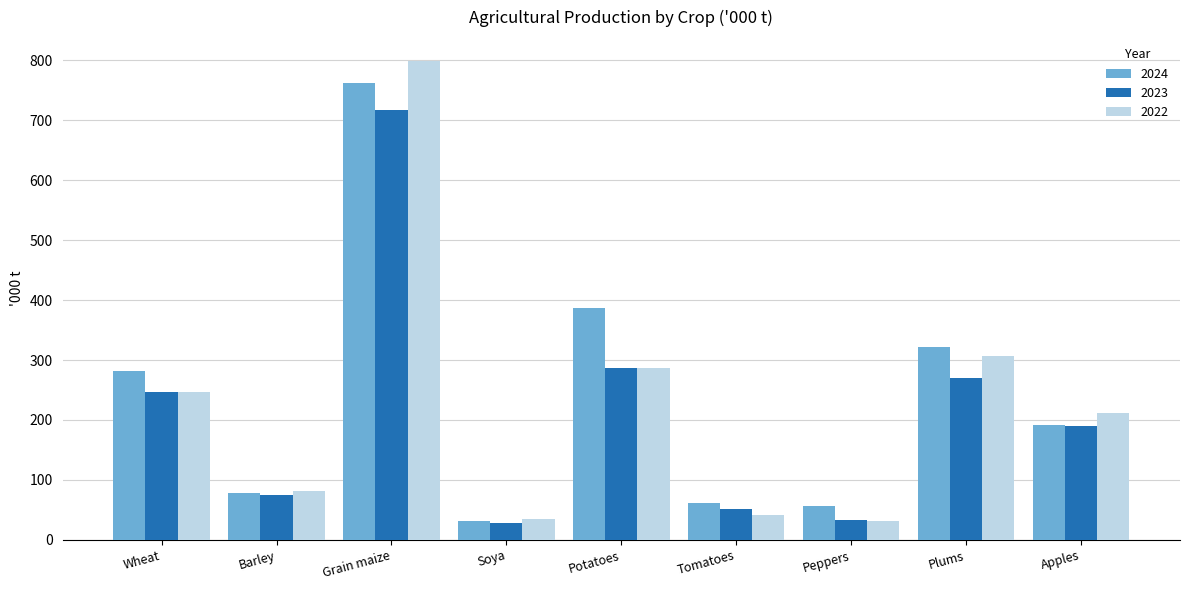

Reading left to right, list all the values displayed in this chart.

2024: Wheat=281.2	Barley=77.7	Grain maize=762.3	Soya=31.6	Potatoes=387.3	Tomatoes=61.8	Peppers=57.2	Plums=321.2	Apples=191.9
2023: Wheat=246.5	Barley=75.6	Grain maize=716.7	Soya=28.1	Potatoes=286.1	Tomatoes=51.1	Peppers=33.2	Plums=269.6	Apples=190.3
2022: Wheat=246.2	Barley=81.9	Grain maize=798.8	Soya=35.5	Potatoes=286.4	Tomatoes=41.9	Peppers=30.7	Plums=306.9	Apples=211.1